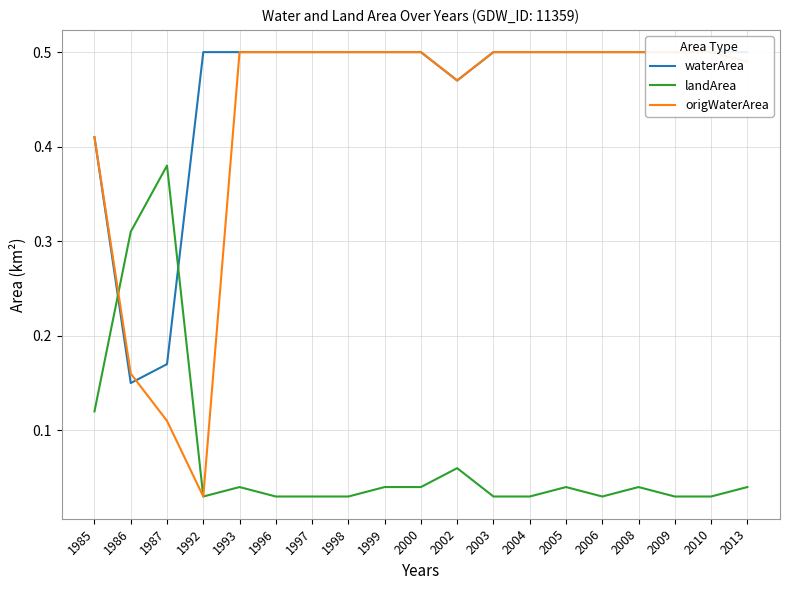

List the labels in order of waterArea value, largest first.

1992, 1993, 1996, 1997, 1998, 1999, 2000, 2003, 2004, 2005, 2006, 2008, 2009, 2010, 2013, 2002, 1985, 1987, 1986